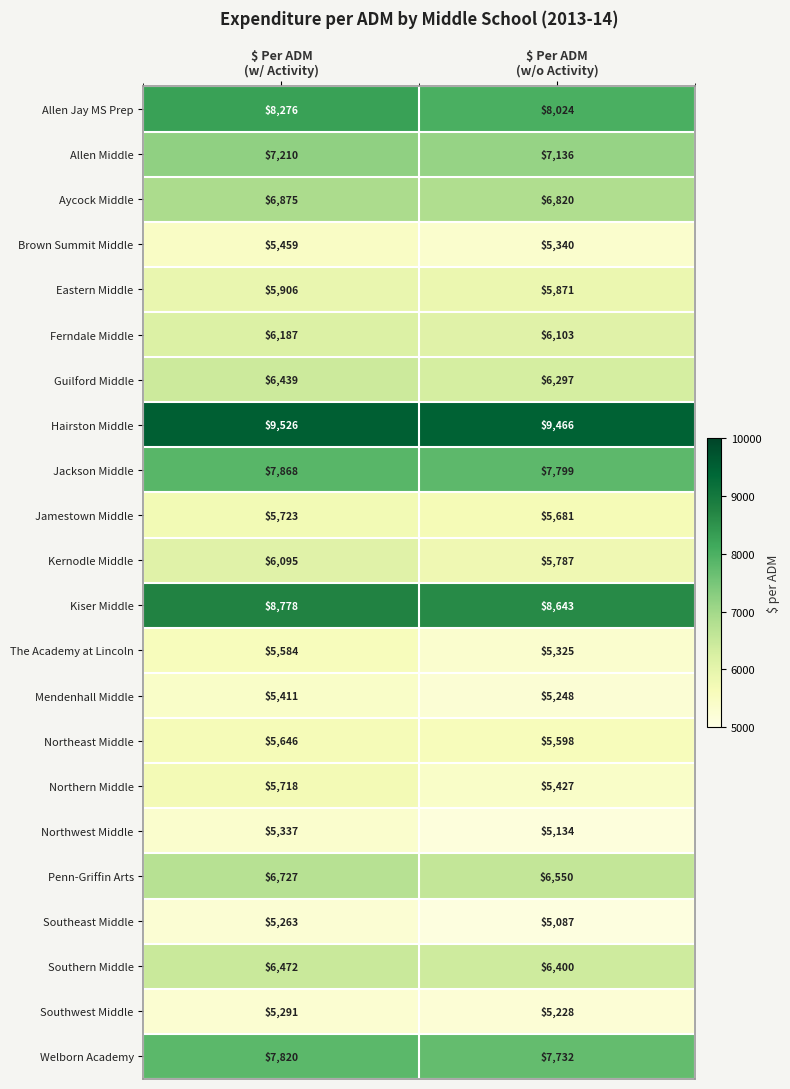

Which series changed the most between $ Per ADM
(w/ Activity) and $ Per ADM
(w/o Activity)?

Kernodle Middle